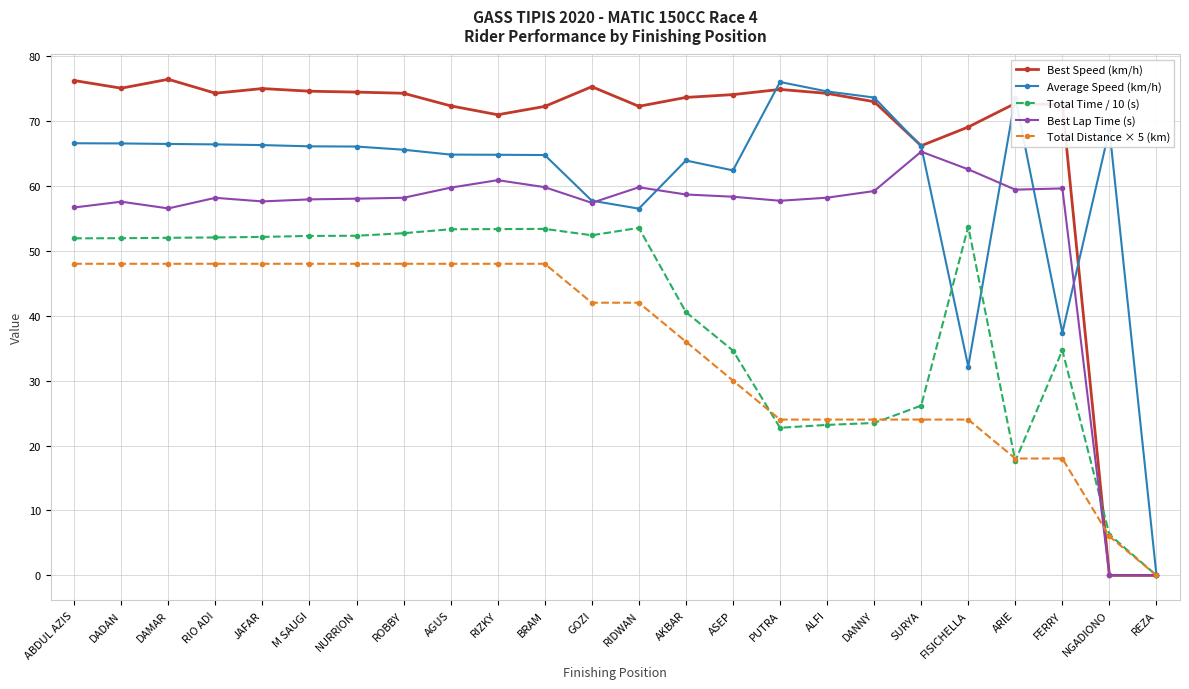

What is the total value across all series at FISICHELLA?

241.5